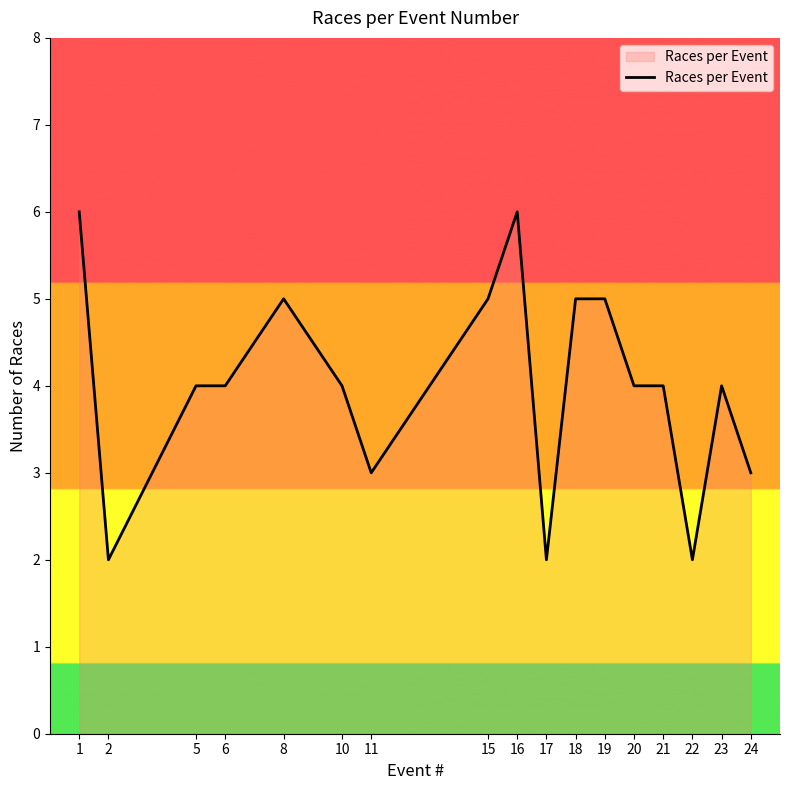

Reading left to right, extract all data points from this chart.

1=6	2=2	5=4	6=4	8=5	10=4	11=3	15=5	16=6	17=2	18=5	19=5	20=4	21=4	22=2	23=4	24=3